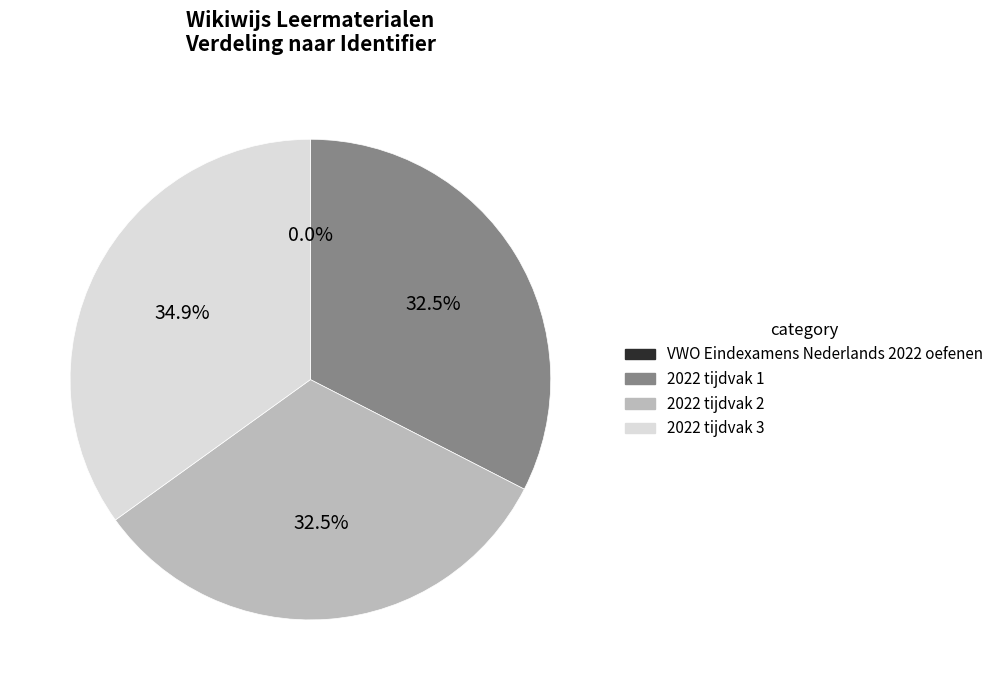

What percentage is NOT represented by 2022 tijdvak 3?

65.1%